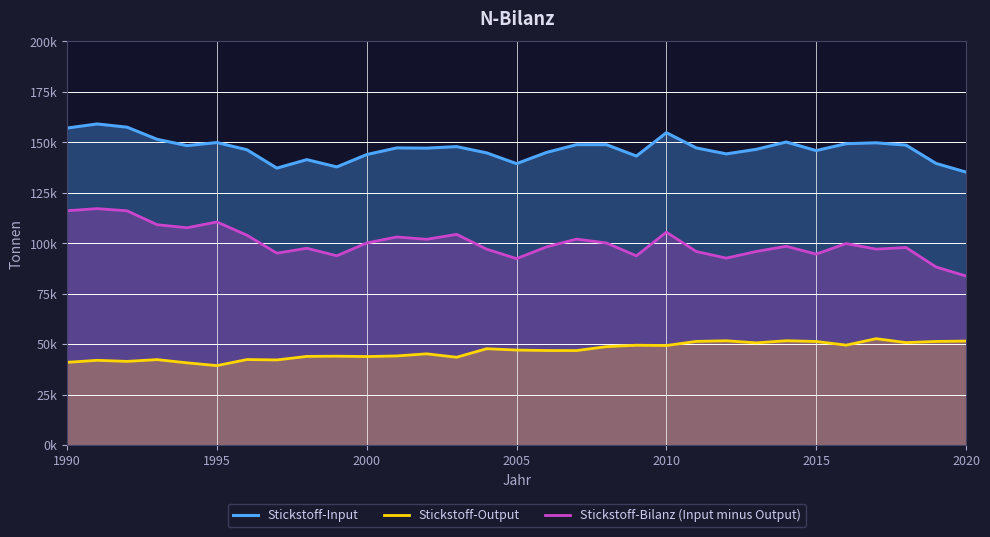

True or false: Stickstoff-Input has more than 2 interior local peaks.

True